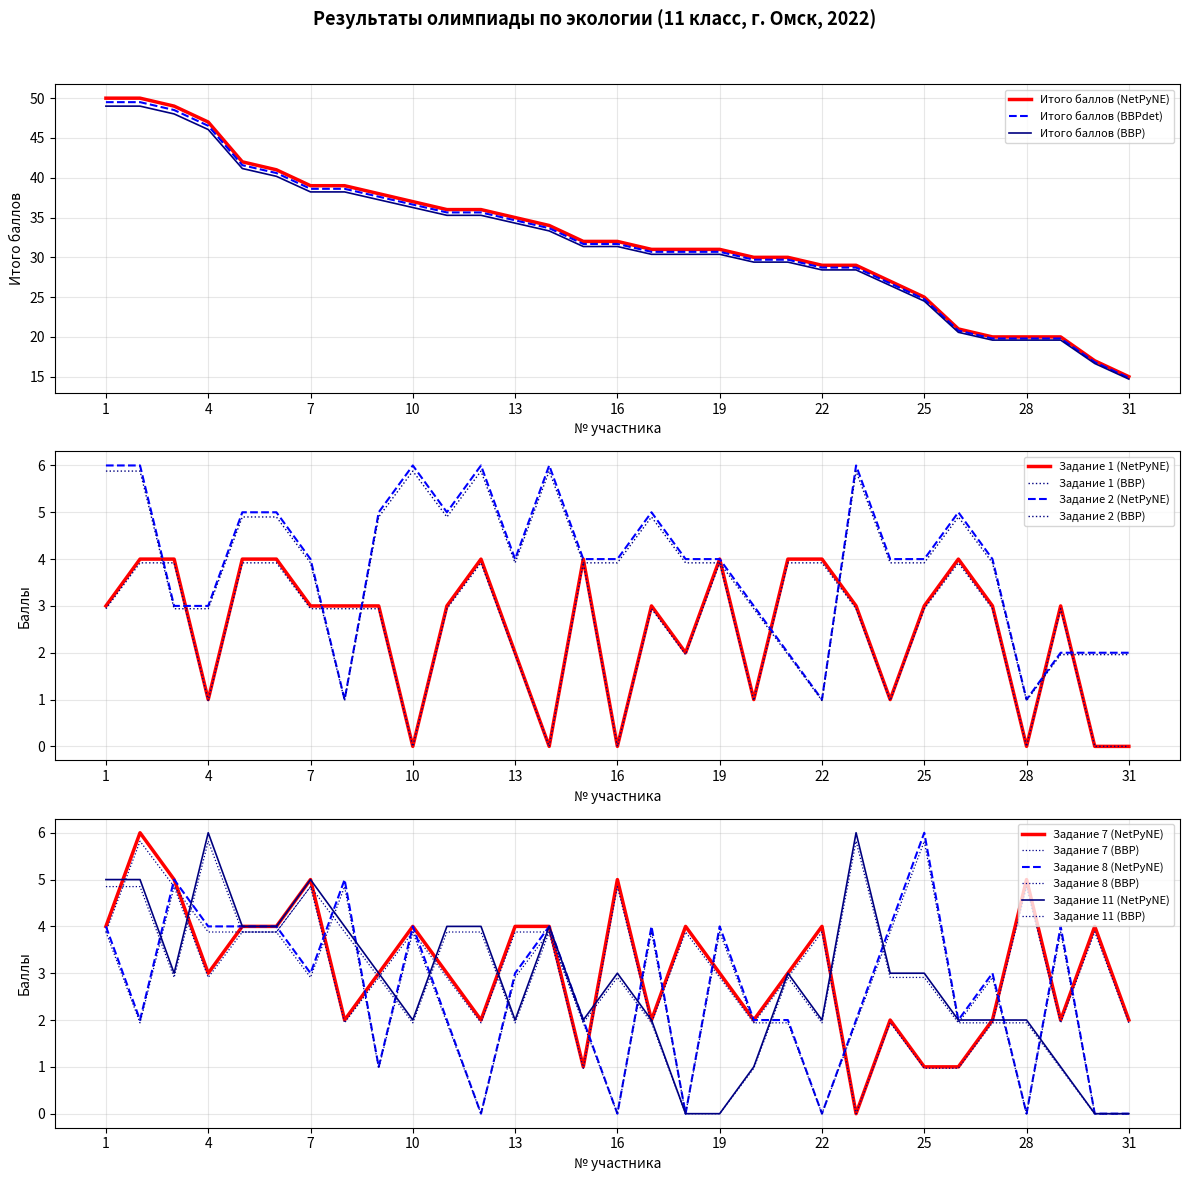

What is the value of the Задание 11 point at the 24th from the left?

3.0